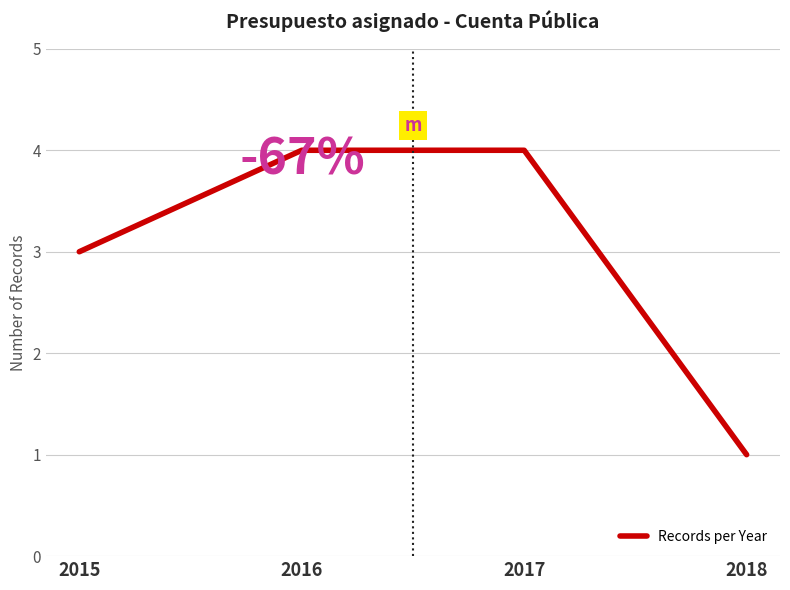

What is the difference between the maximum and minimum values?

3